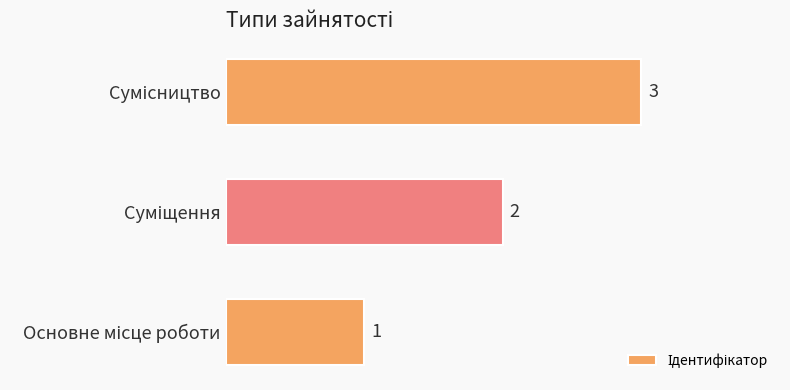

Are the bars horizontal?

Yes